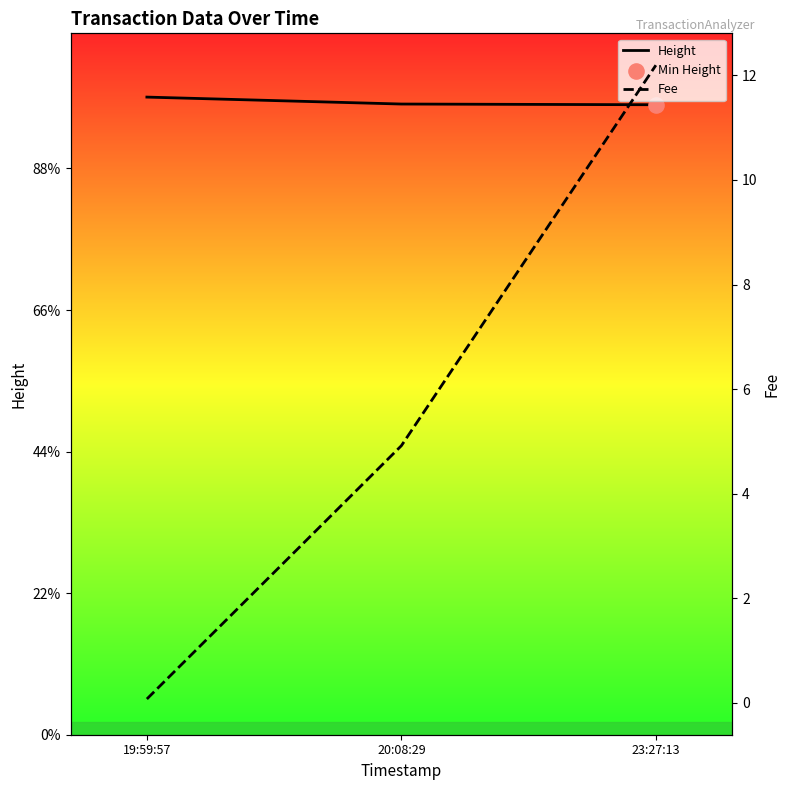

At how many categories does at least one series exceed 2555?

3